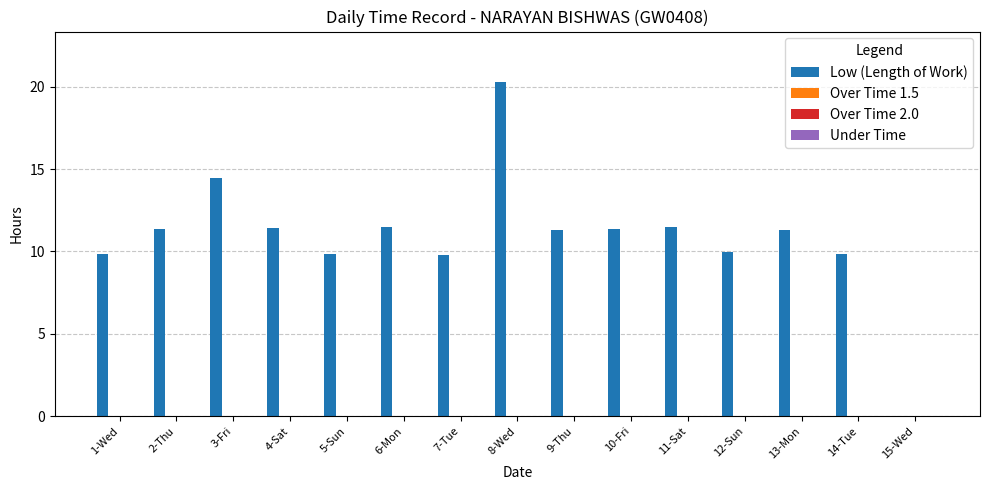

What is the greatest value displayed?

20.3